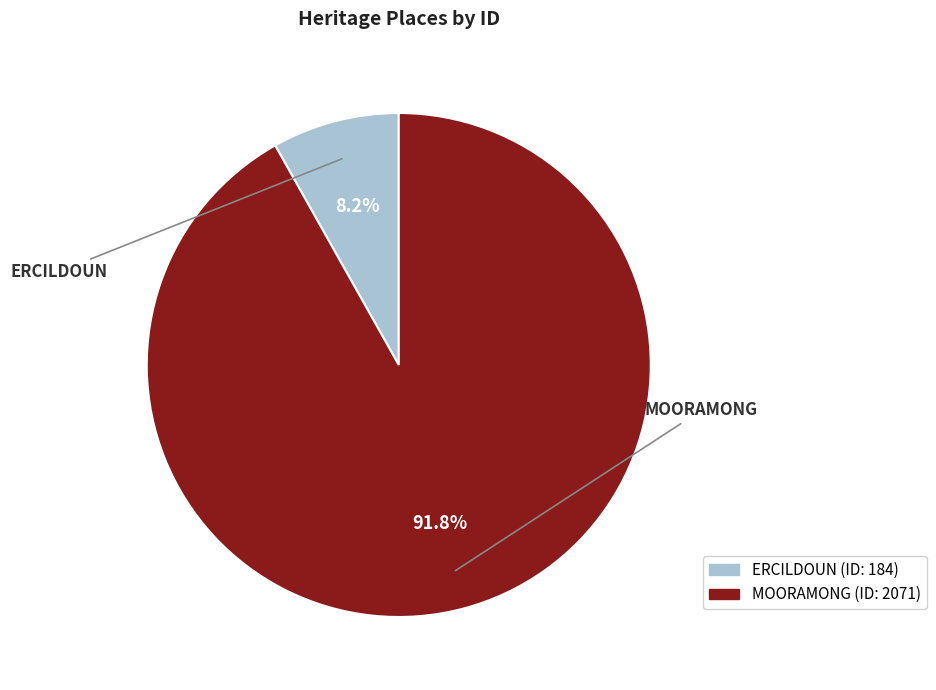

Which slice is the smallest?

ERCILDOUN